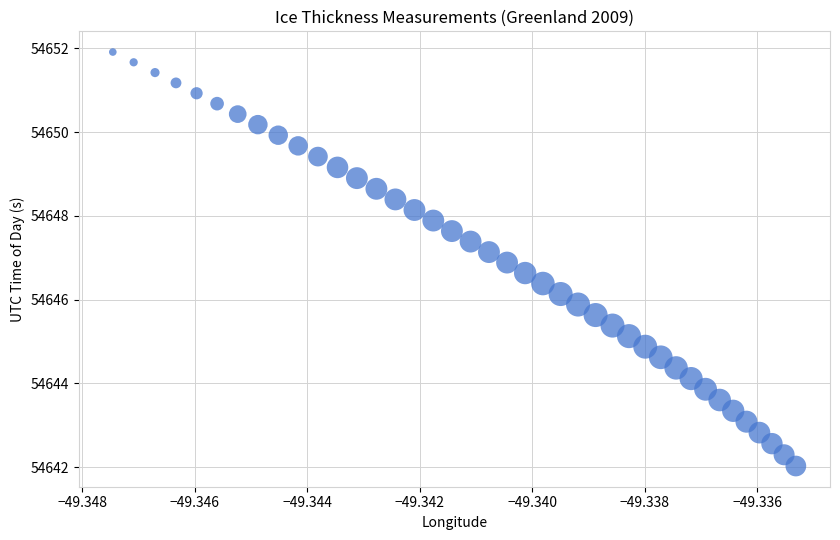

What is the range of Y values (max minus min)?

9.9